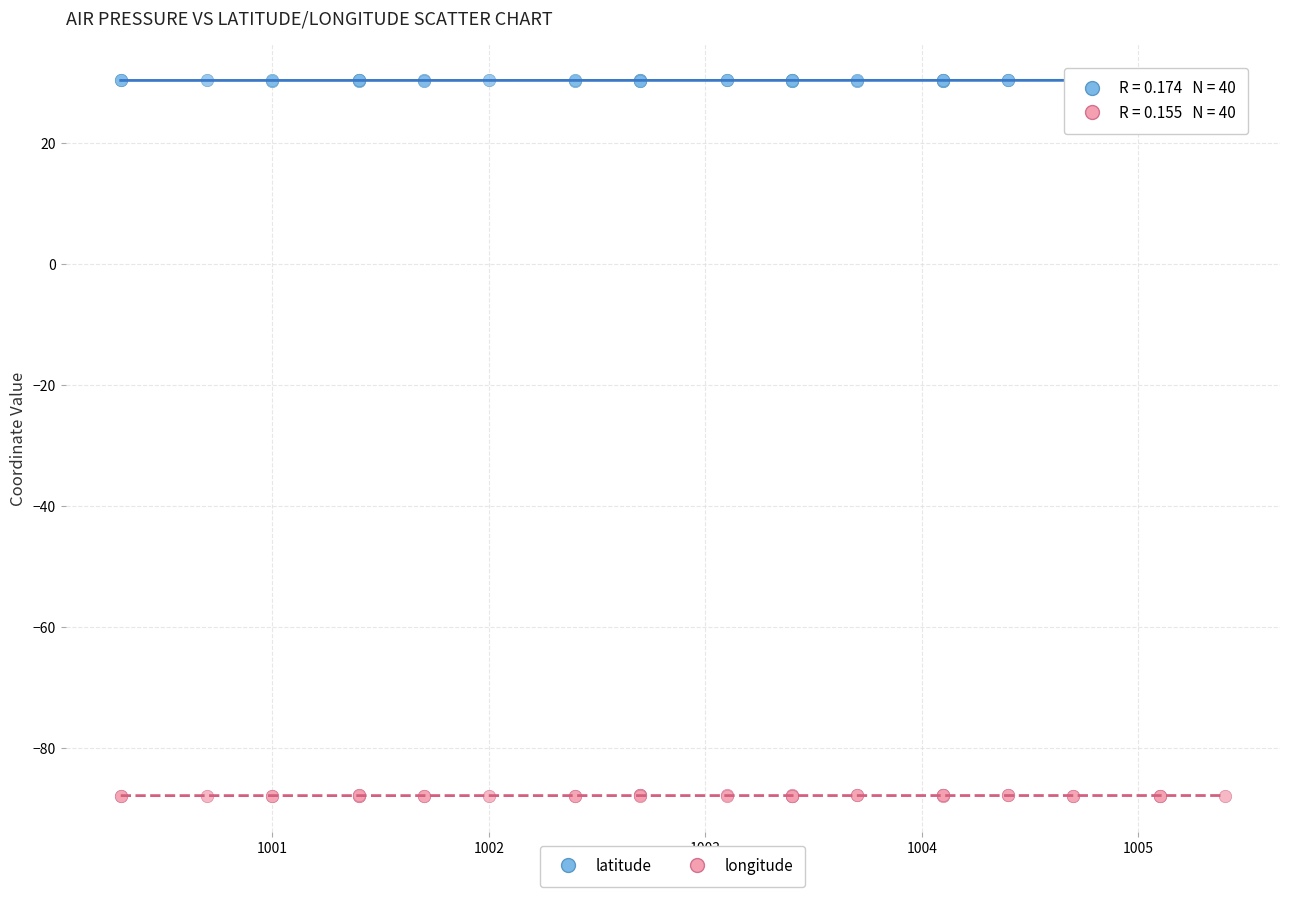

What are all the series names shown in the legend?

latitude, longitude